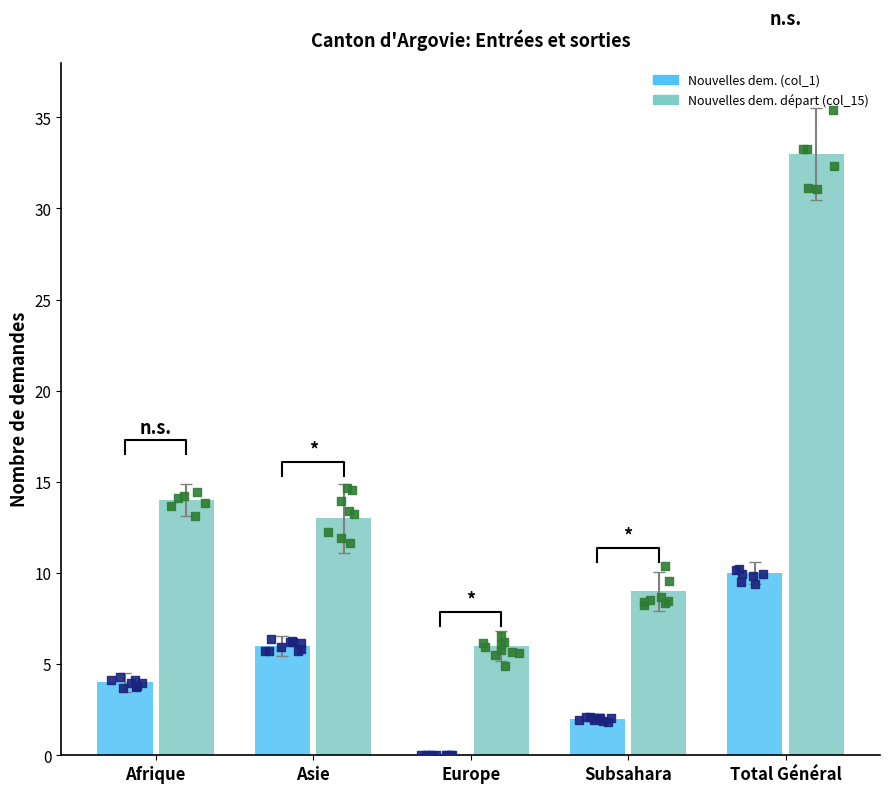

Which series reaches the minimum Y coordinate?

Nouvelles dem. (col_1)